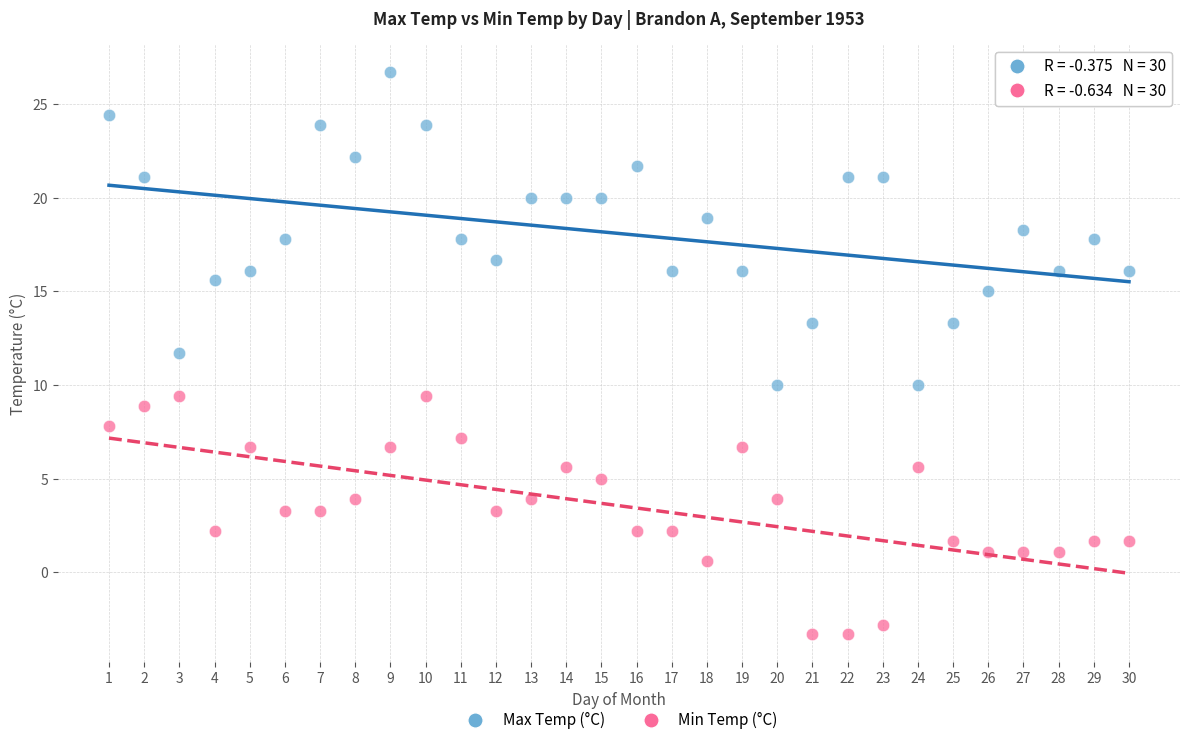

Across all data points, what is the range of X values (max minus min)?

29.0